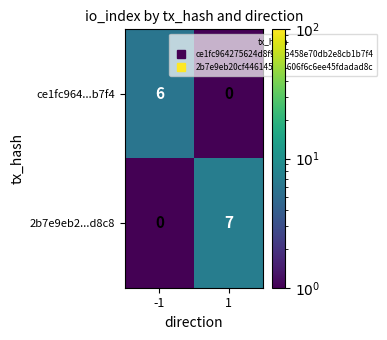

What is the difference between the maximum and minimum values in the ce1fc964...b7f4 series?

6